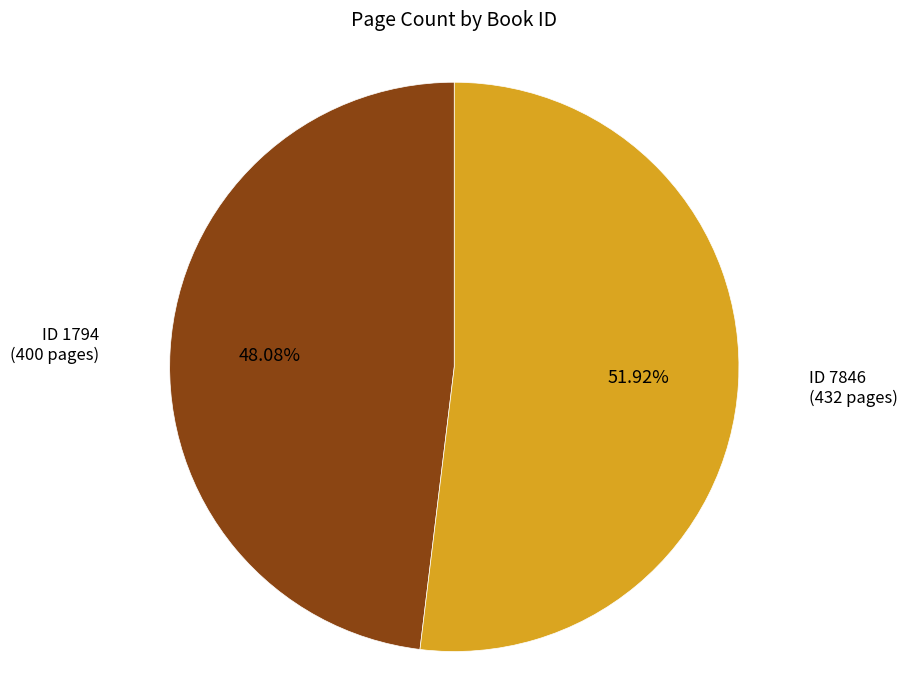

Count the number of slices in the pie.

2